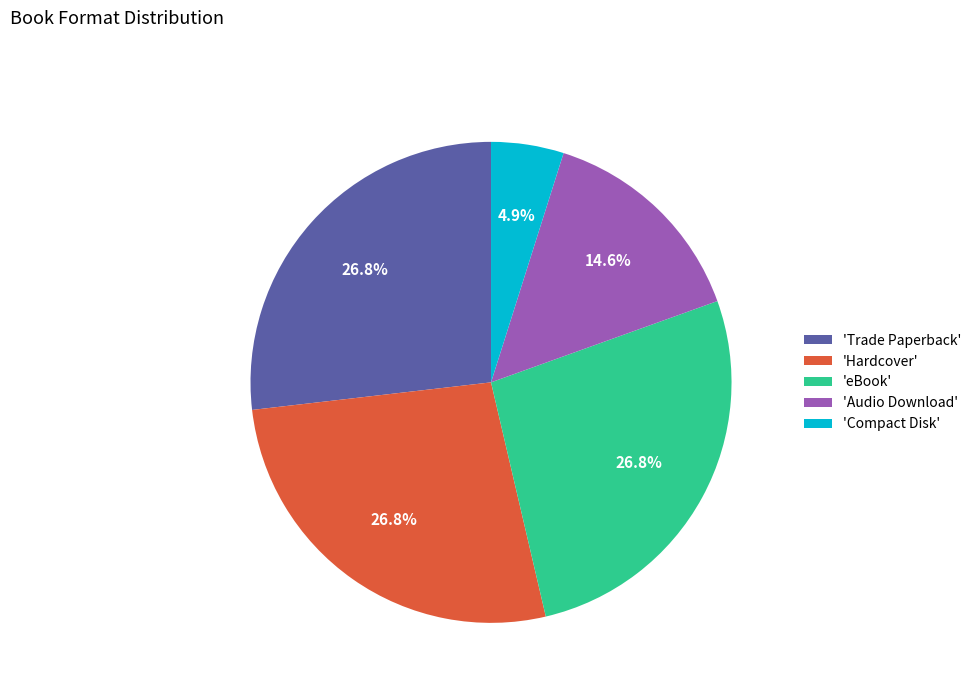

Does 'Trade Paperback' account for over 50% of the chart?

No